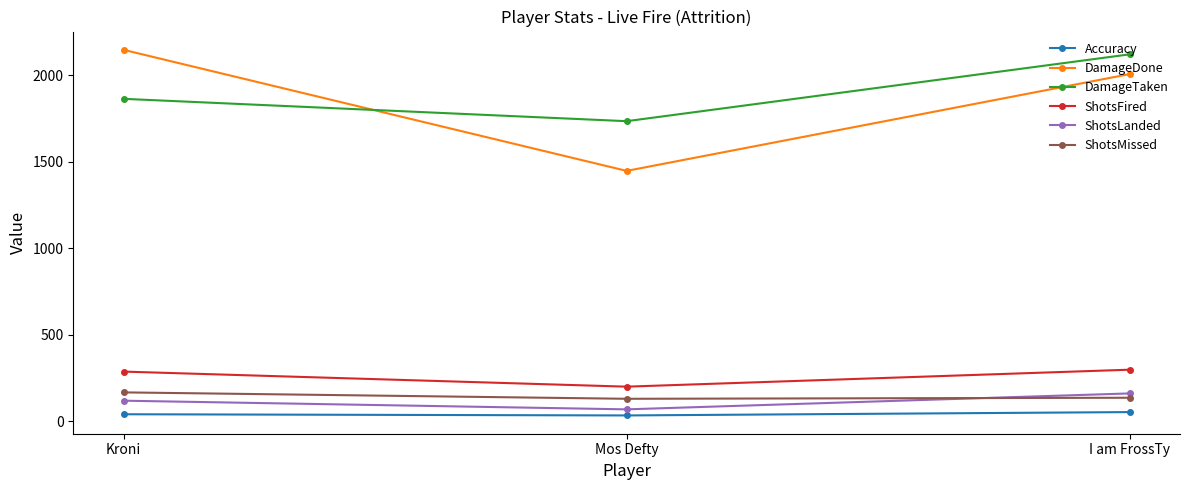

Count the number of data series in this chart.

6